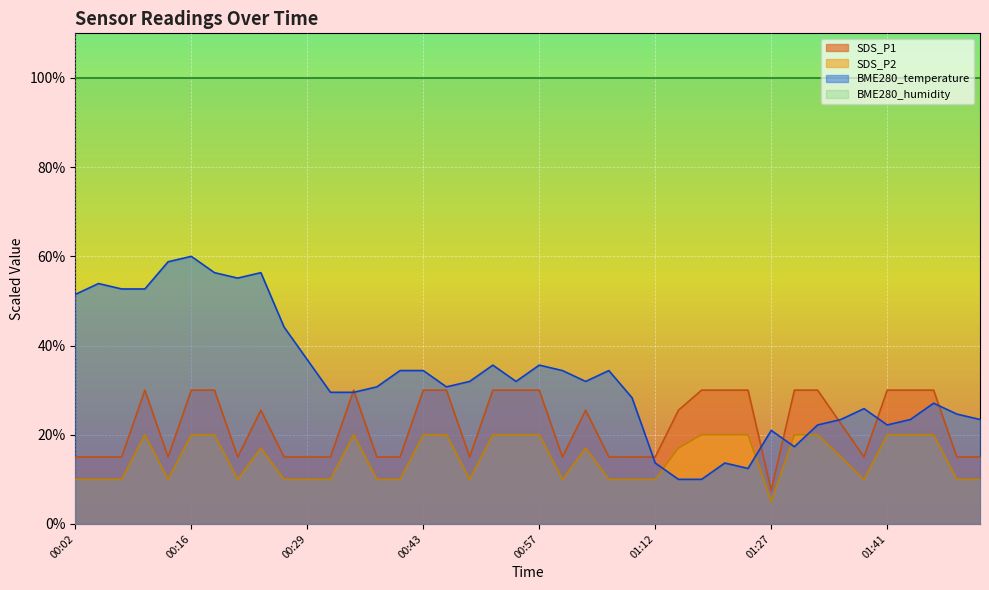

How many SDS_P2 values are between 10 and 20?

39